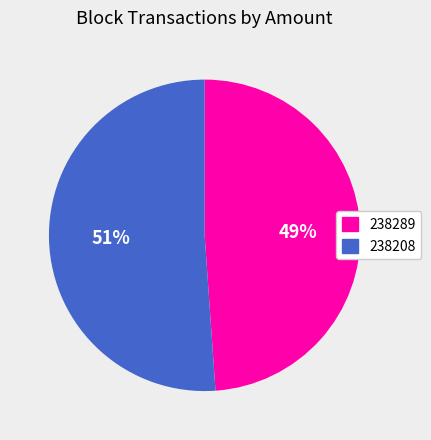

Count the number of slices in the pie.

2